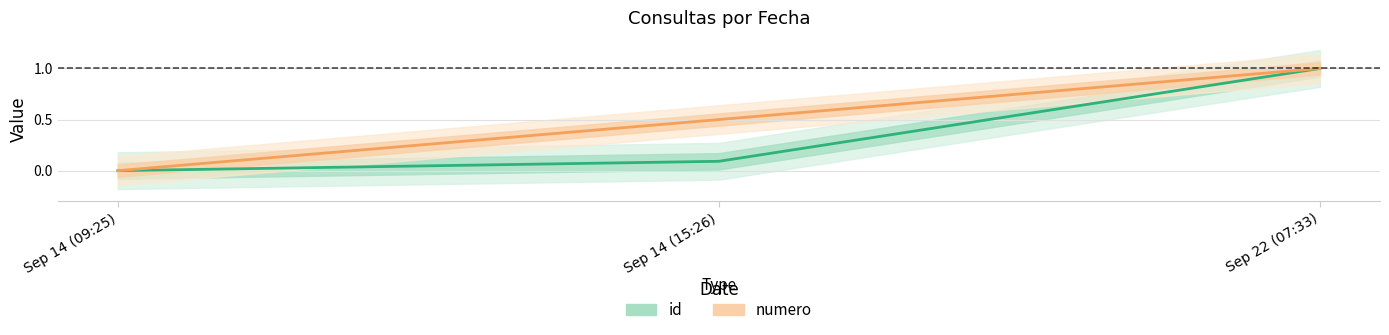

What is the difference between the maximum and minimum values in the numero series?

1.0